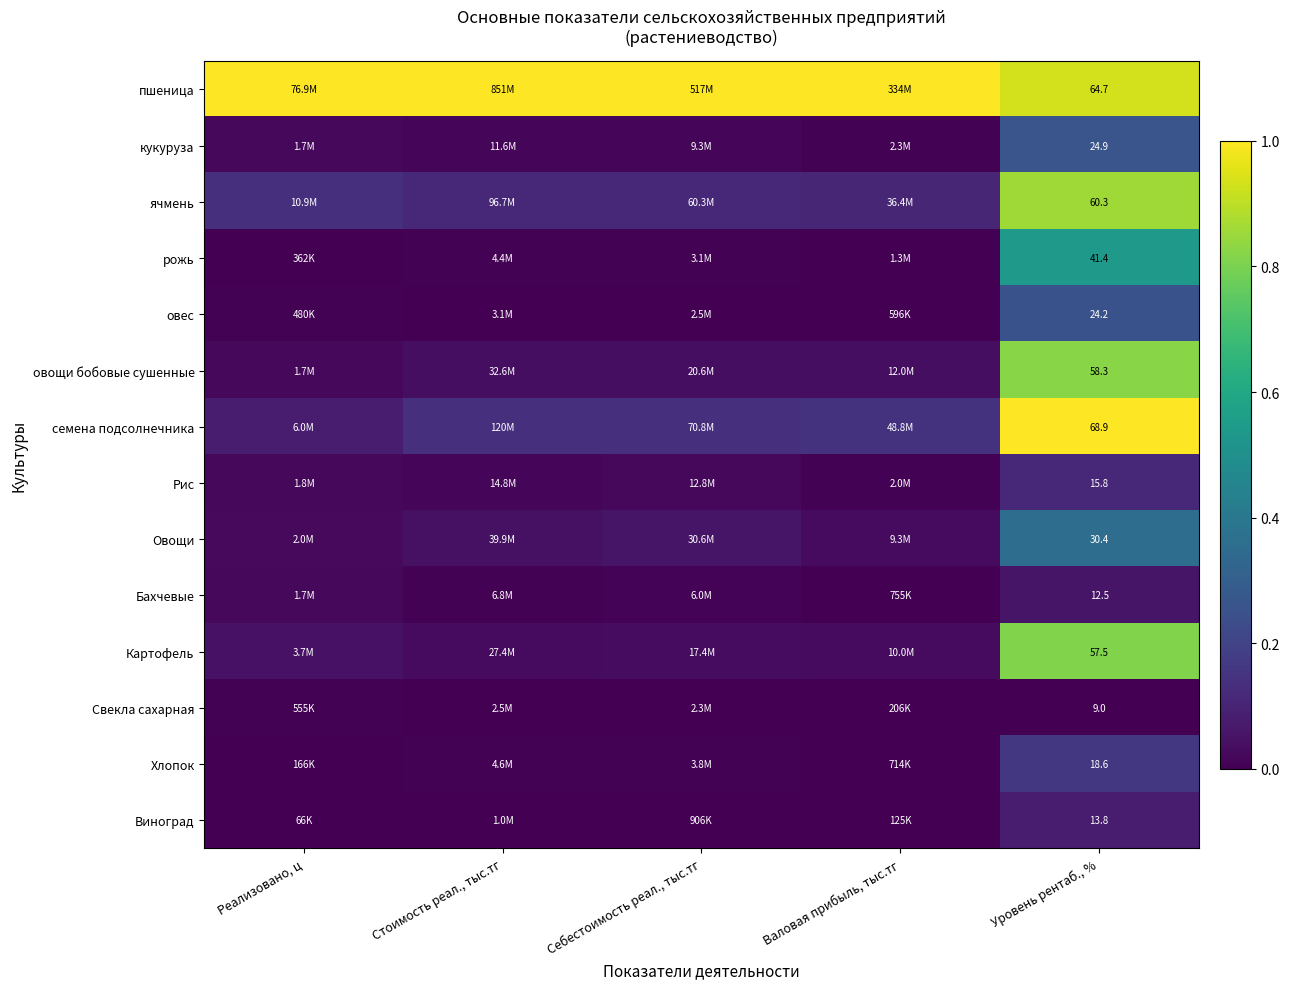

Rank the series at Уровень рентаб., % from highest to lowest value.

семена подсолнечника, пшеница, ячмень, овощи бобовые сушенные, Картофель, рожь, Овощи, кукуруза, овес, Хлопок, Рис, Виноград, Бахчевые, Свекла сахарная